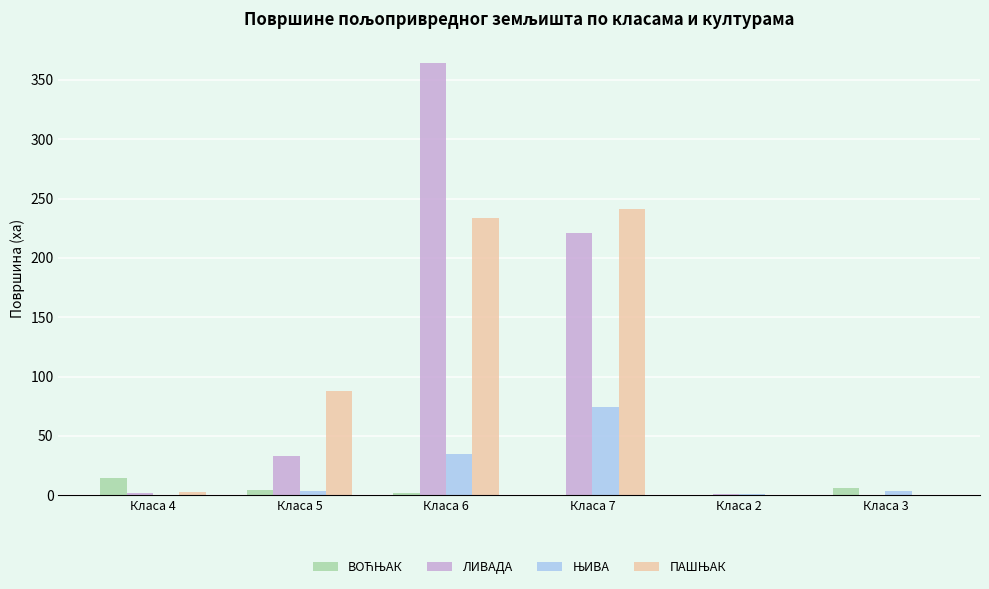

Are the bars grouped side by side (vs. stacked)?

Yes